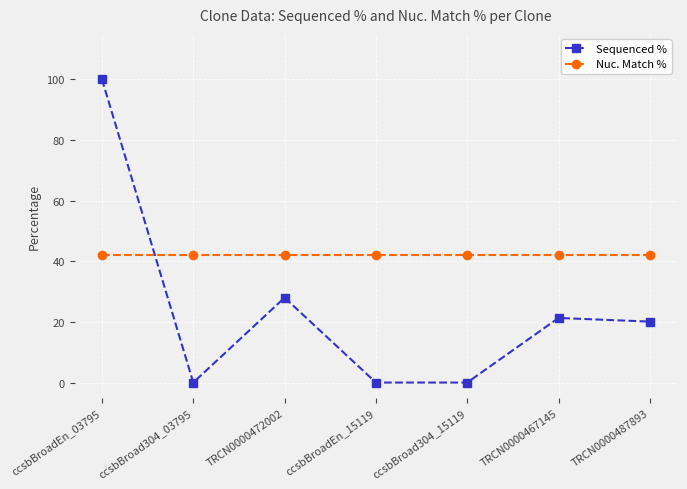

Reading left to right, extract all data points from this chart.

Sequenced %: 100.0	0.0	28.0	0.0	0.0	21.3	20.1
Nuc. Match %: 42.0	42.0	42.0	42.0	42.0	42.0	42.0